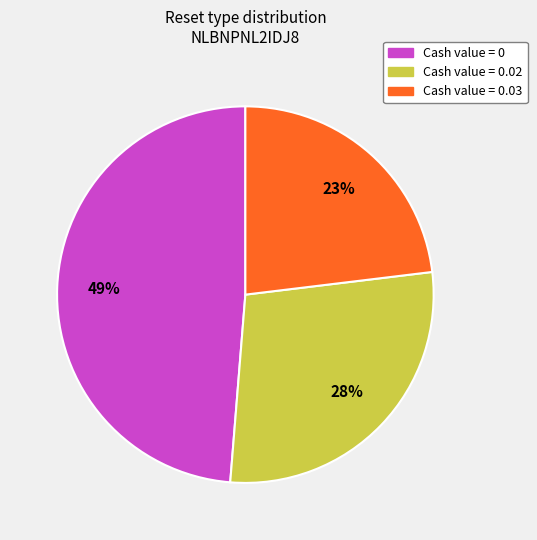

To the nearest percent, what is the average slice percentage?

33%